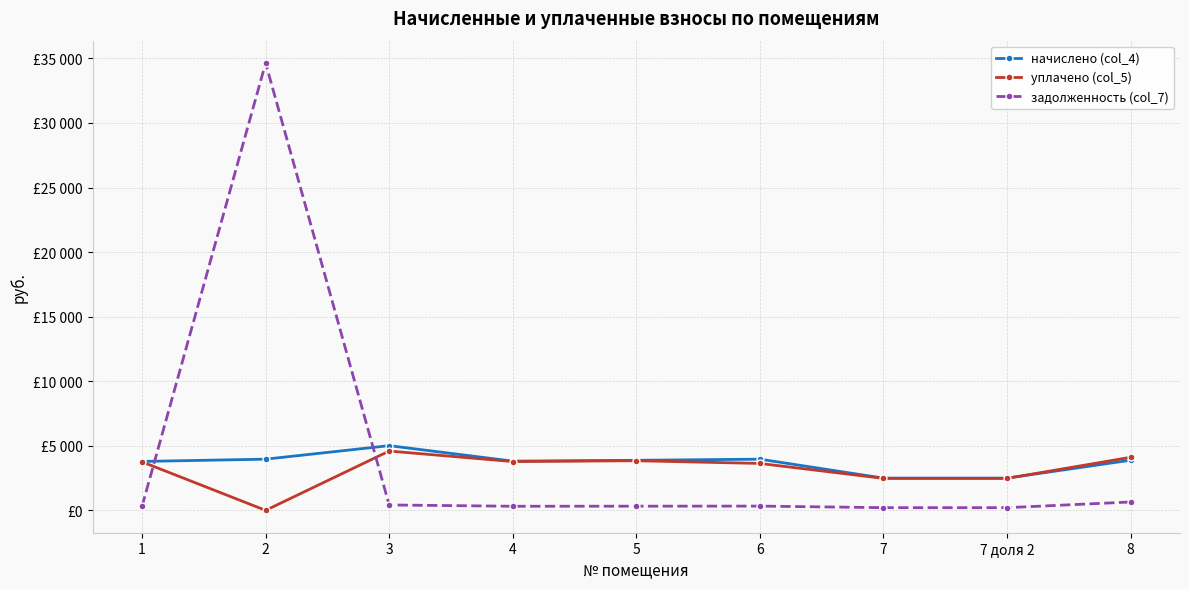

At which category is the sum across all series the highest?

2